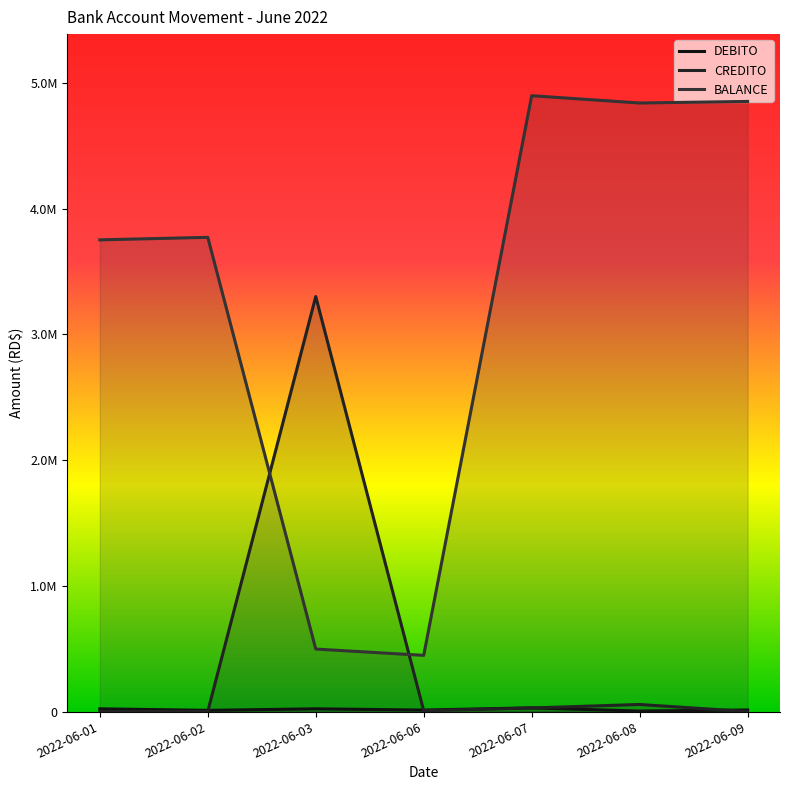

Which has a higher value, 2022-06-06 or 2022-06-02?

2022-06-06